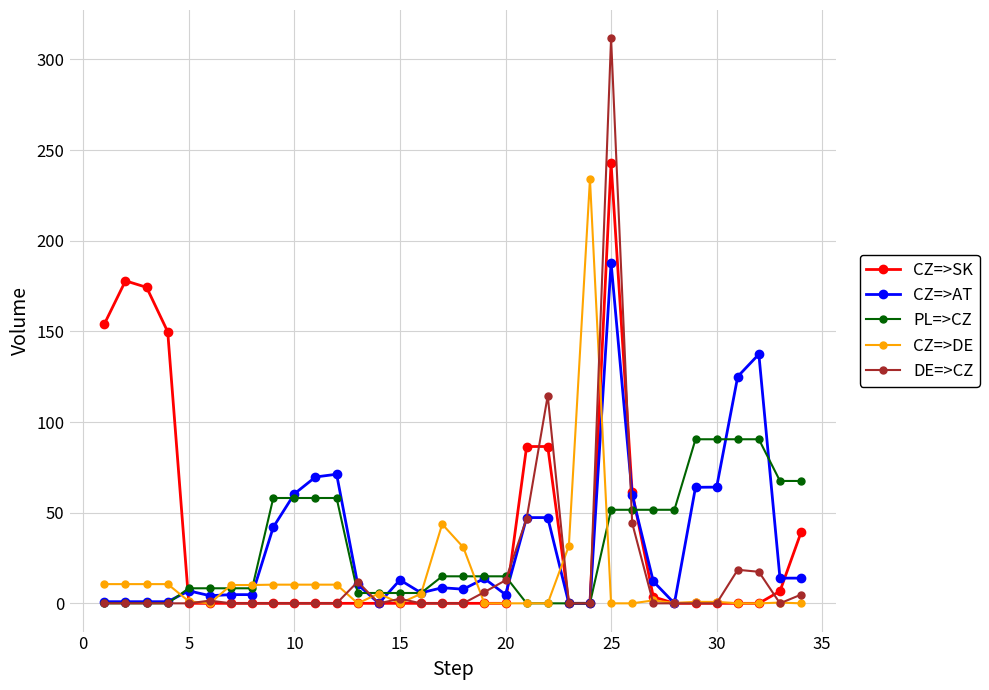

What is the highest value of the CZ=>DE series?

234.0